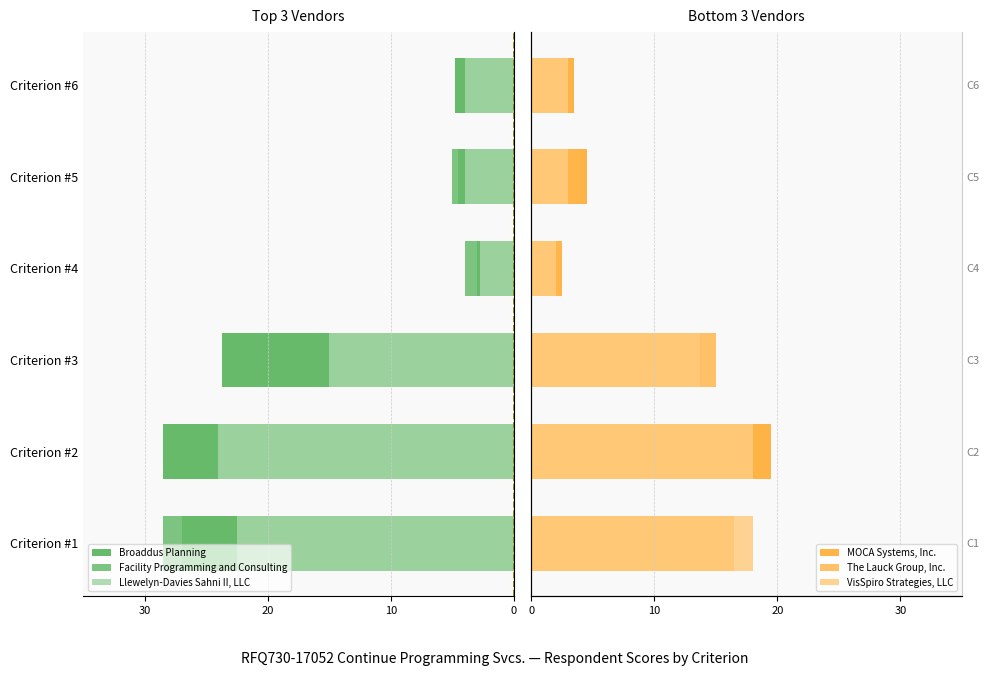

How many values in the Broaddus Planning series are below -4?

5